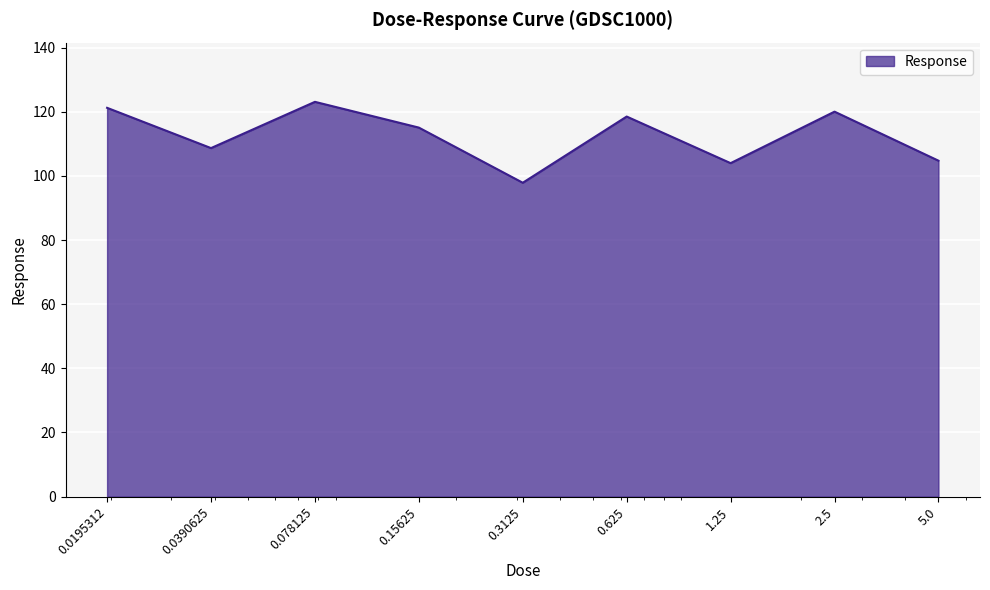

What is the difference between the maximum and minimum values?

25.2